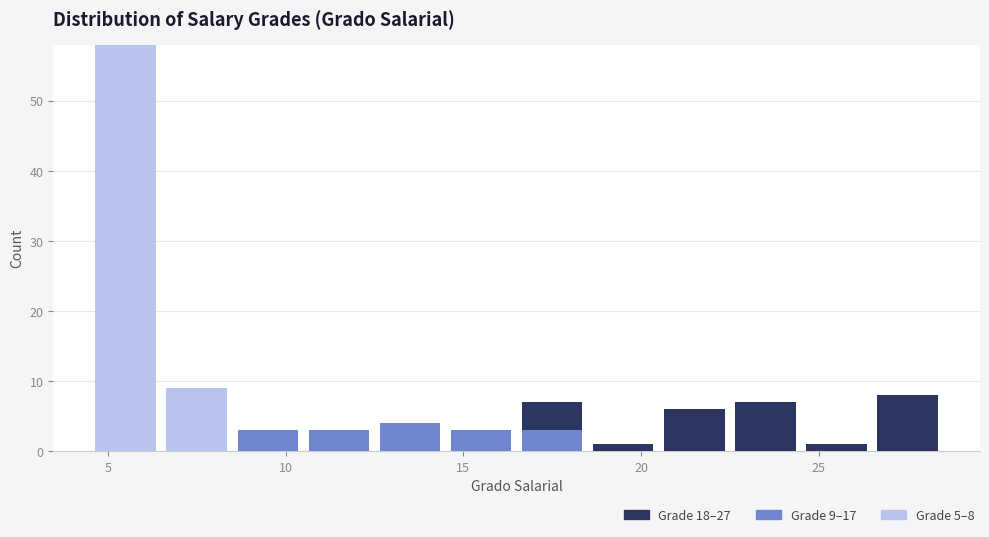

Which range on the x-axis has the tallest stacked bar (by total height)?

4.5 to 6.5